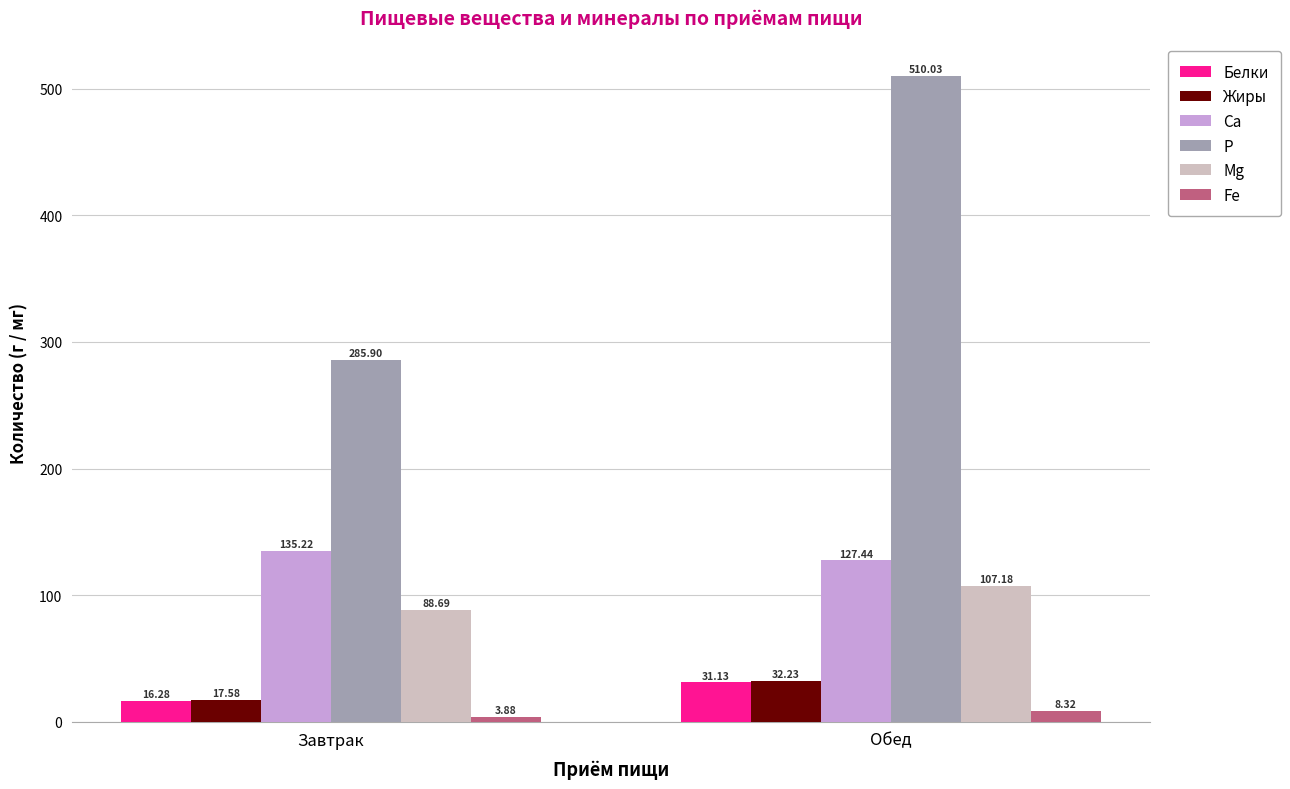

At which category does the chart reach its peak across all series?

Обед